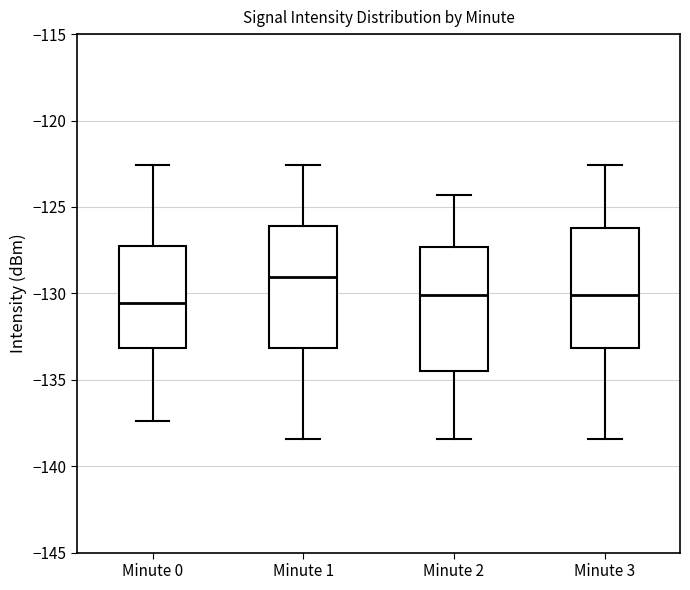

Reading left to right, read every box against the y-axis: the position of its median line, the range the box covers, and the ends of its whiskers. The values are not printed on the chart, so give them approximately, as read against the axis.

Minute 0: median -130.5, box -133.0 to -127.0, whiskers -137.5 to -122.5
Minute 1: median -129.0, box -133.0 to -126.0, whiskers -138.5 to -122.5
Minute 2: median -130.0, box -134.5 to -127.5, whiskers -138.5 to -124.5
Minute 3: median -130.0, box -133.0 to -126.0, whiskers -138.5 to -122.5